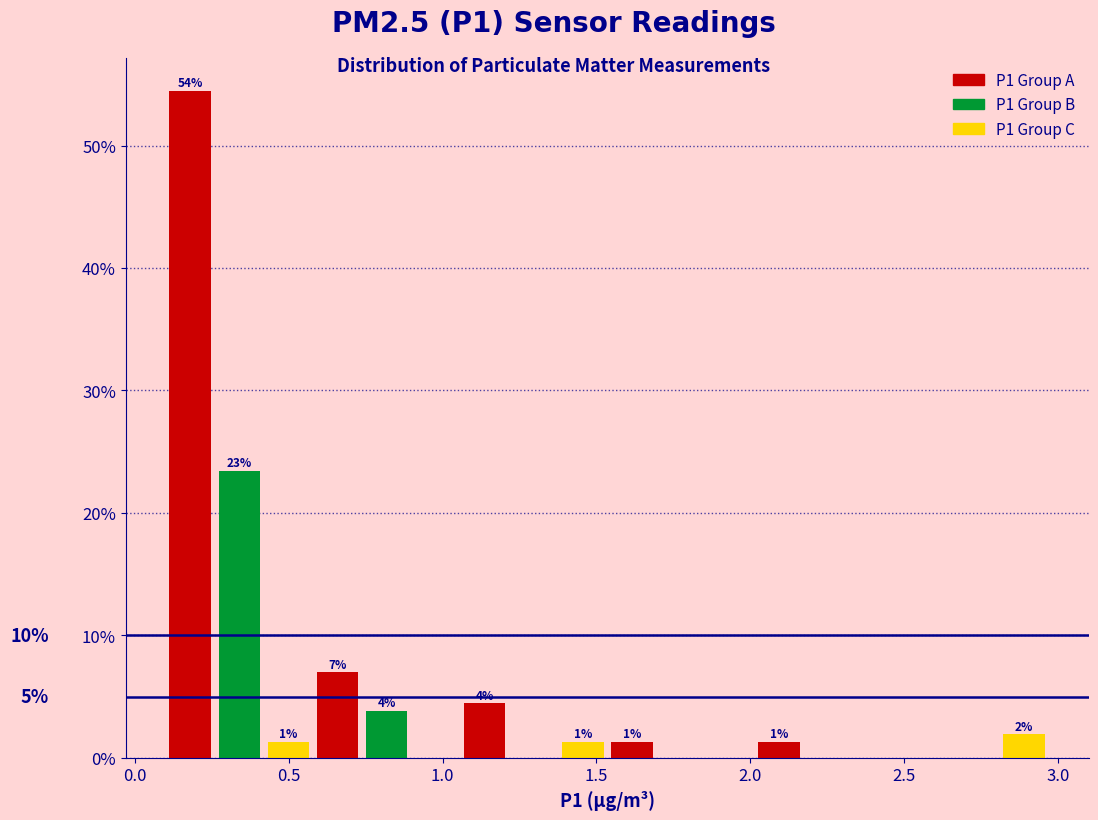

Around what value on the x-axis is the tallest bar? Give the approximate position of its centre, as read against the axis.

0.20